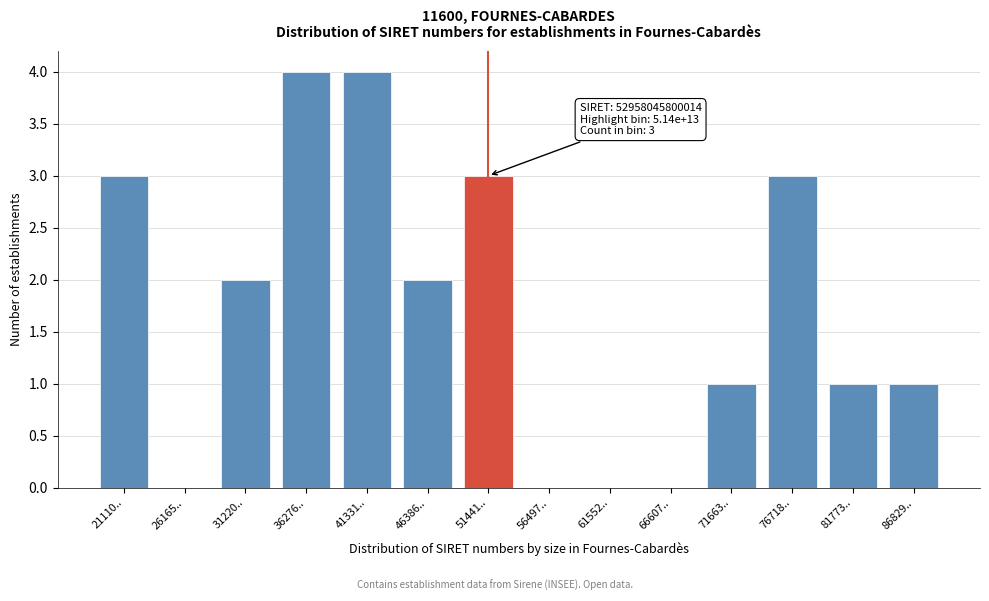

Reading left to right, list all the values displayed in this chart.

21110..=3	26165..=0	31220..=2	36276..=4	41331..=4	46386..=2	51441..=3	56497..=0	61552..=0	66607..=0	71663..=1	76718..=3	81773..=1	86829..=1